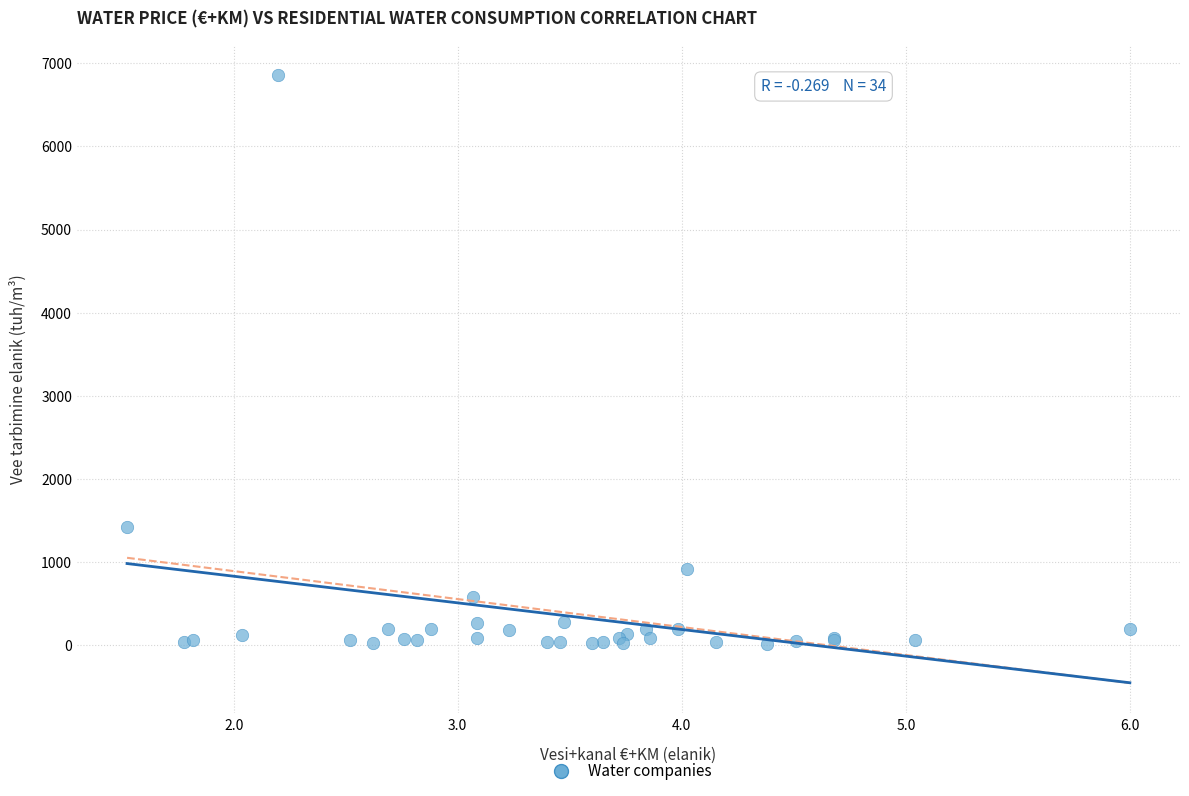

What Y value in the scatter plot is closest to 3440?

1423.1